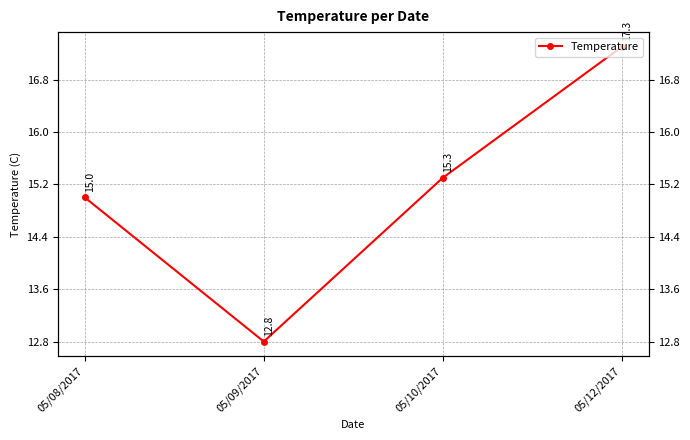

Between 05/08/2017 and 05/09/2017, which is larger?

05/08/2017